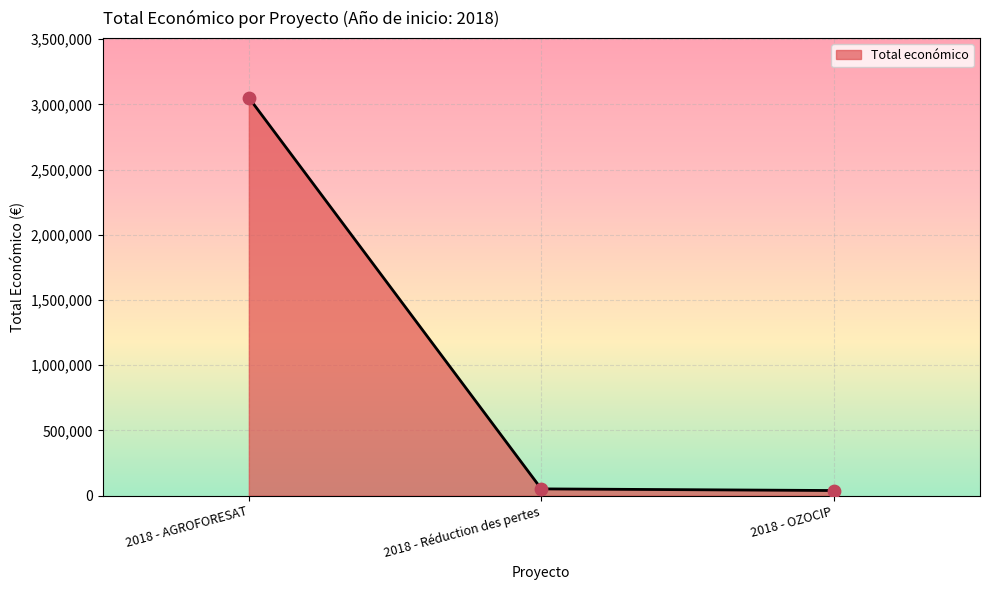

What is the ratio of the value at 2018 - OZOCIP to the value at 2018 - Réduction des pertes?

0.8